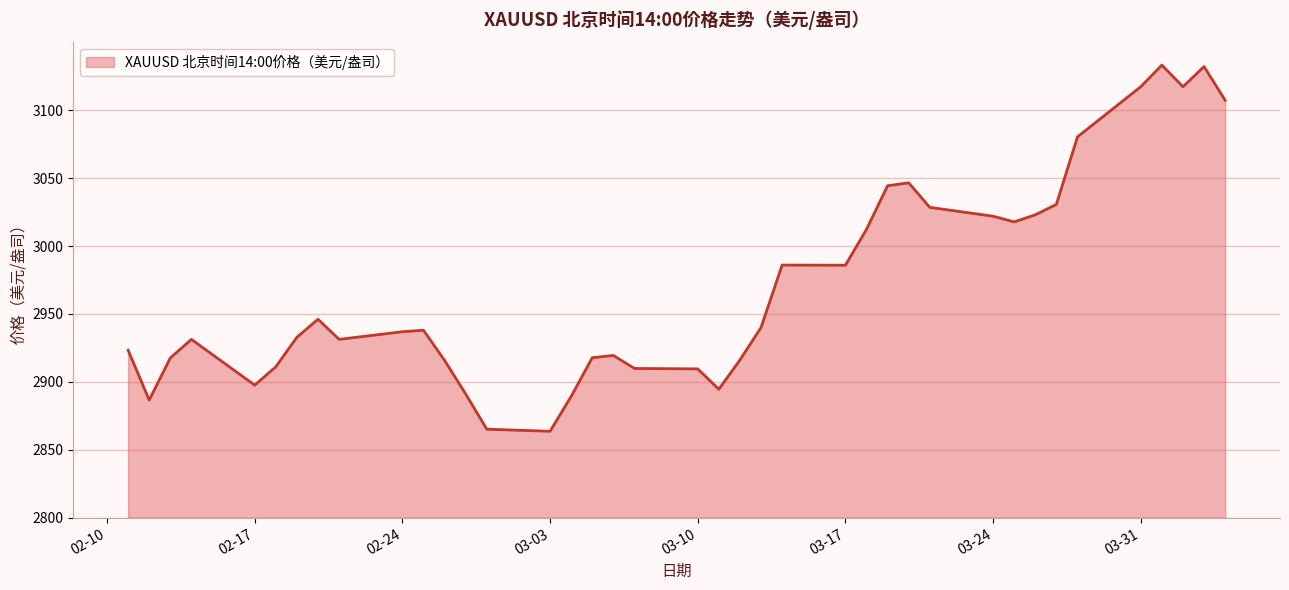

What is the maximum value shown in the chart?

3133.2